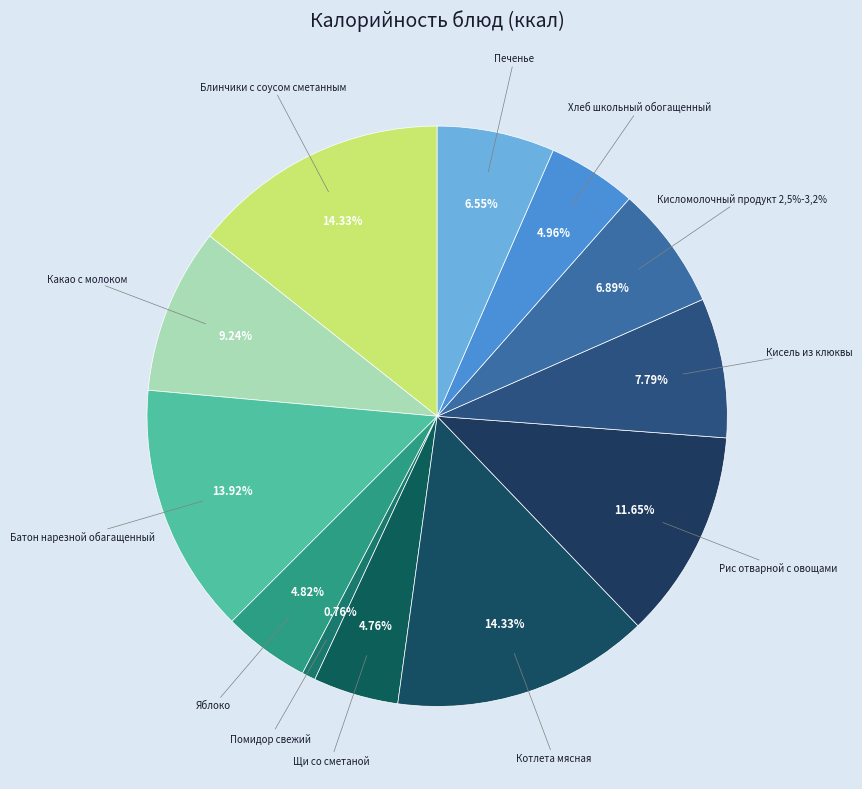

Is it true that Батон нарезной обагащенный is 14% of the pie?

True